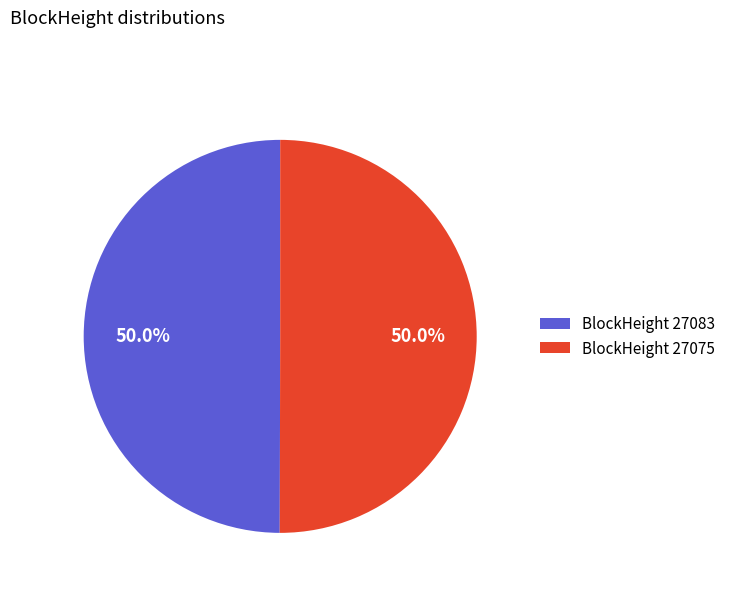

How many segments does this pie chart have?

2